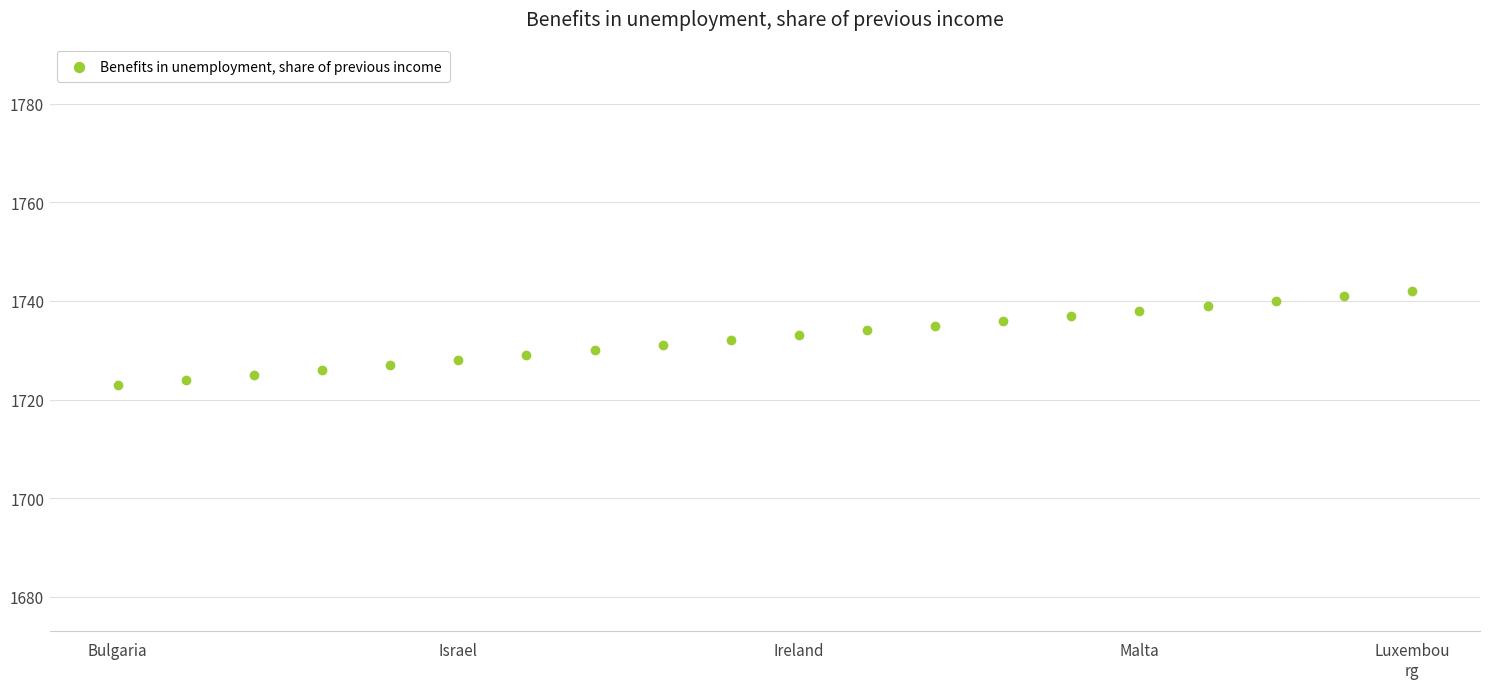

Count the number of points in this scatter plot.

20